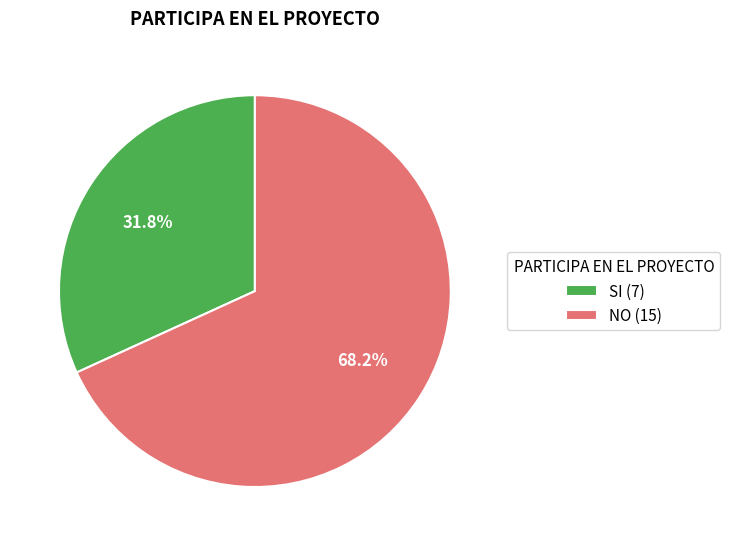

Does any single category account for the majority?

Yes